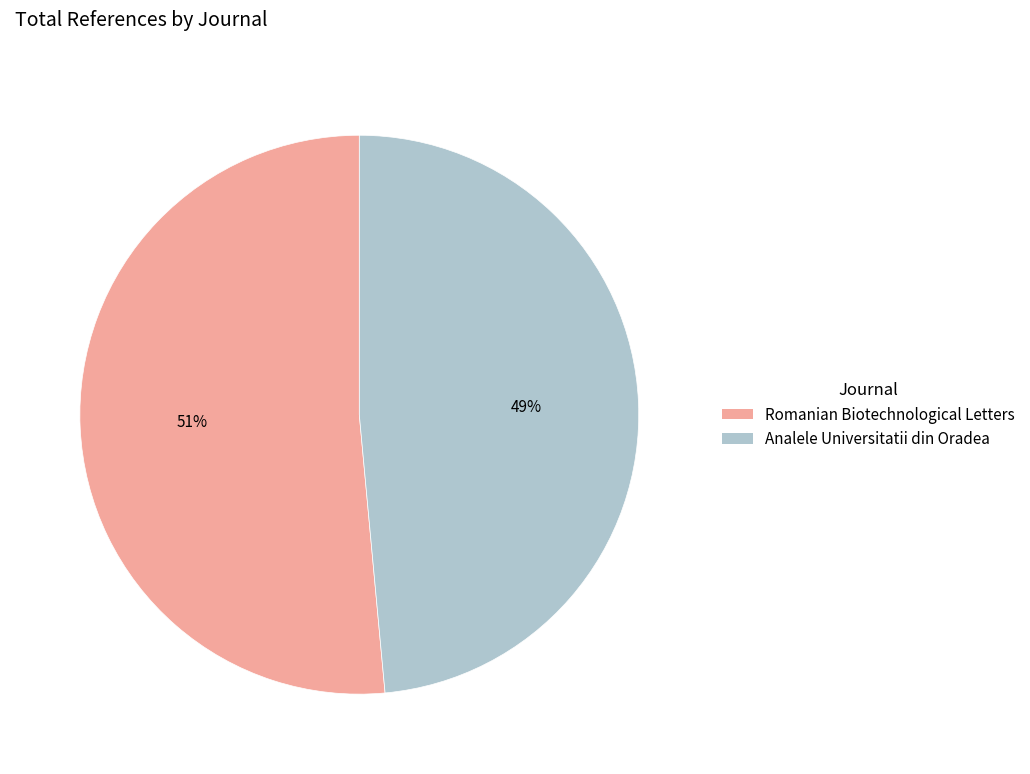

To the nearest percent, what percentage of the pie is Analele Universitatii din Oradea?

49%